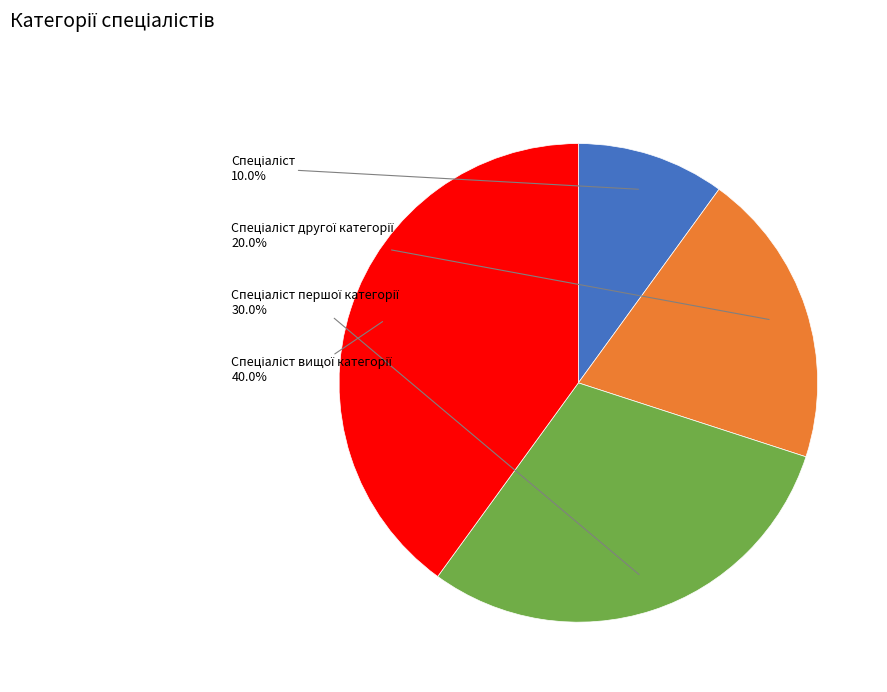

How many segments does this pie chart have?

4